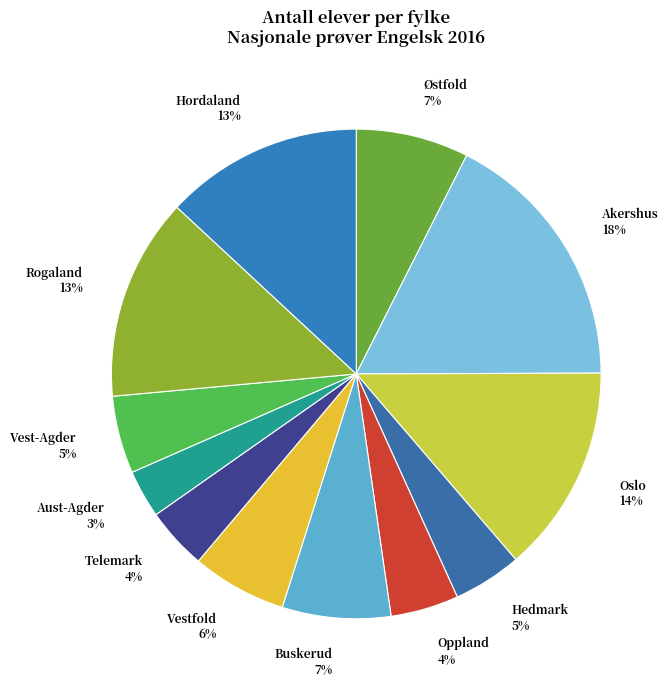

To the nearest percent, what is the combined percentage of Aust-Agder and Buskerud?

10%